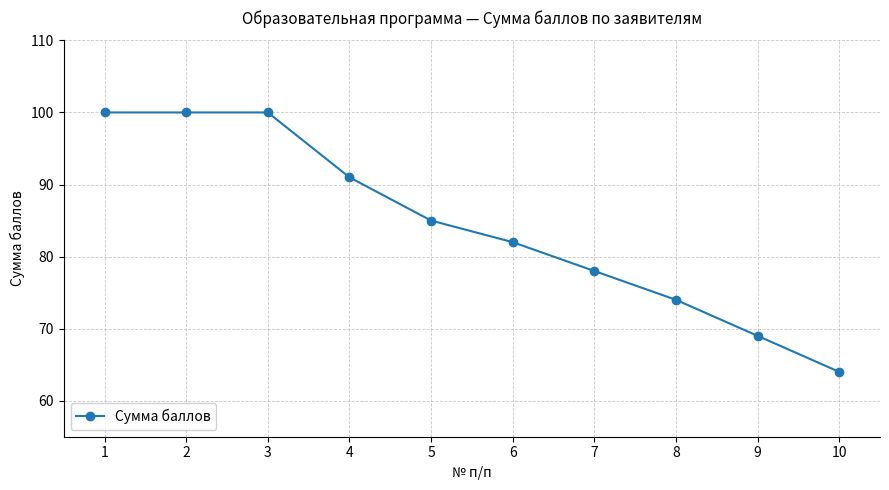

True or false: there are more than 1 points higher than both neighbors.

False